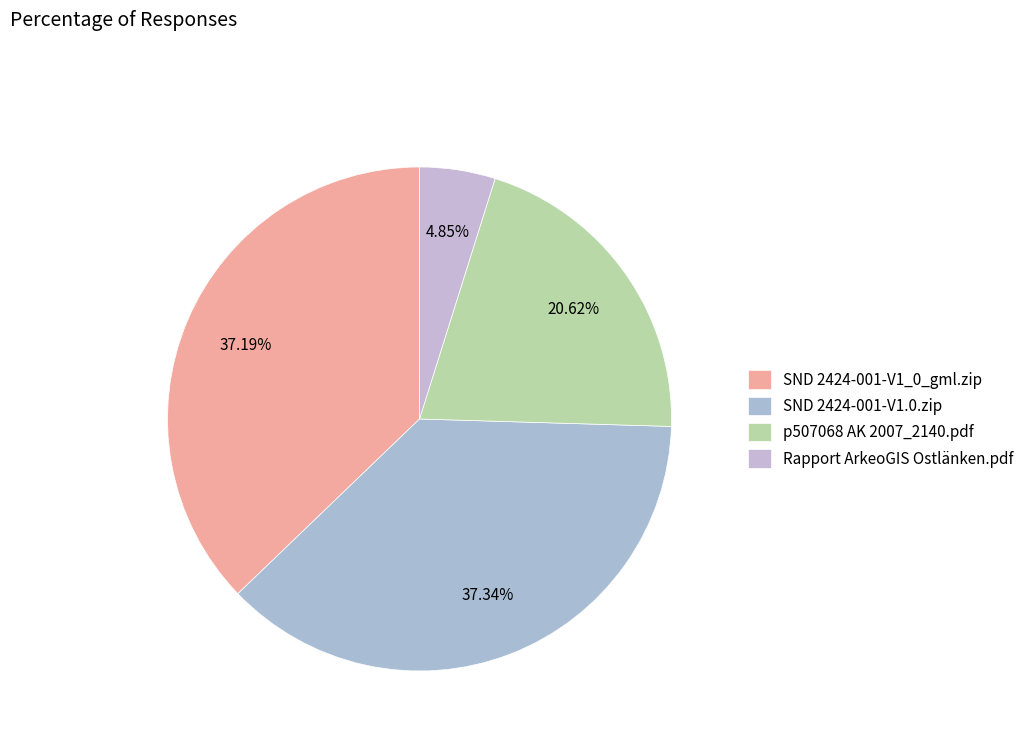

To the nearest percent, what is the combined percentage of Rapport ArkeoGIS Ostlänken.pdf and p507068 AK 2007_2140.pdf?

25%